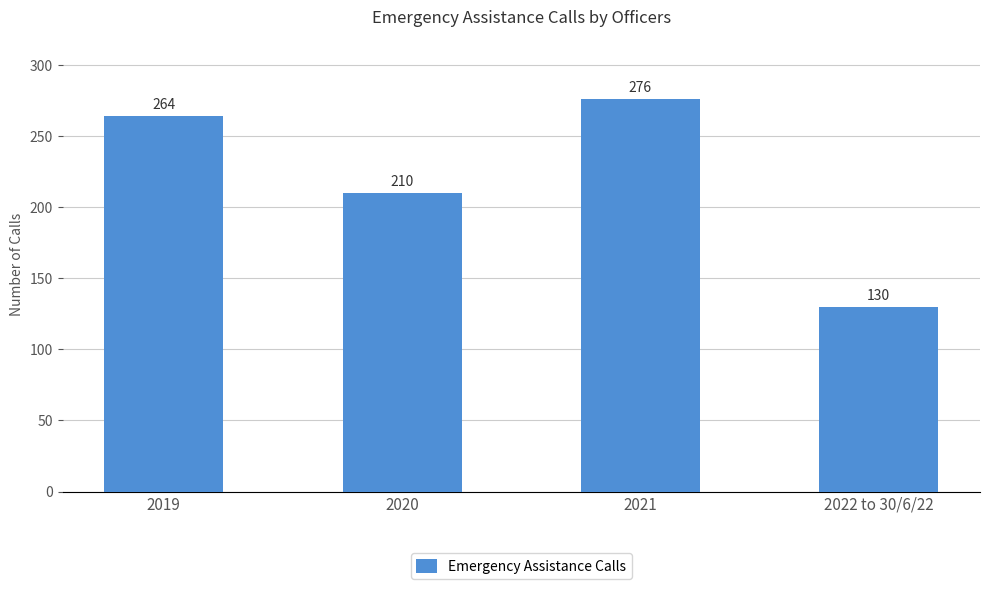

What is the sum of the values at 2019 and 2021?

540